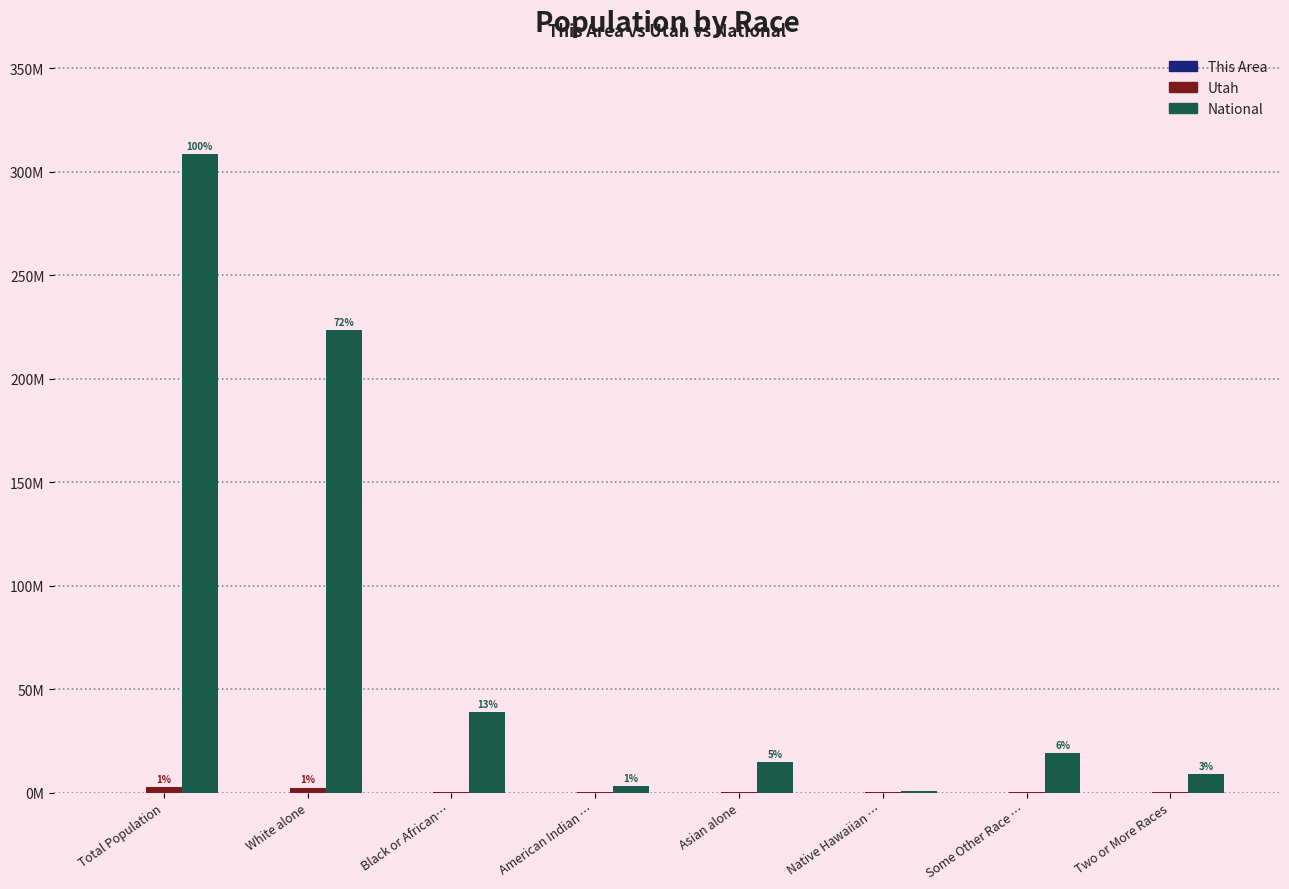

What is the label of the 5th bar from the right?

American Indian …